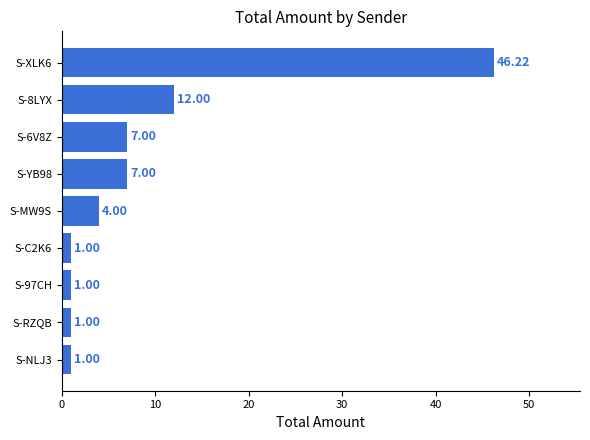

Which has a higher value, S-MW9S or S-NLJ3?

S-MW9S